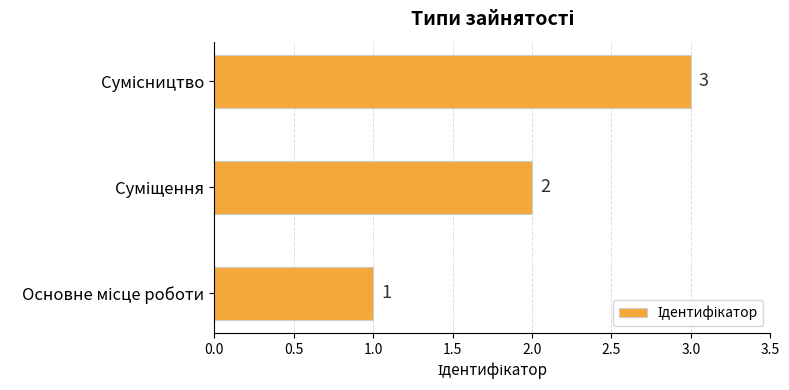

How many values are between 1 and 3?

3